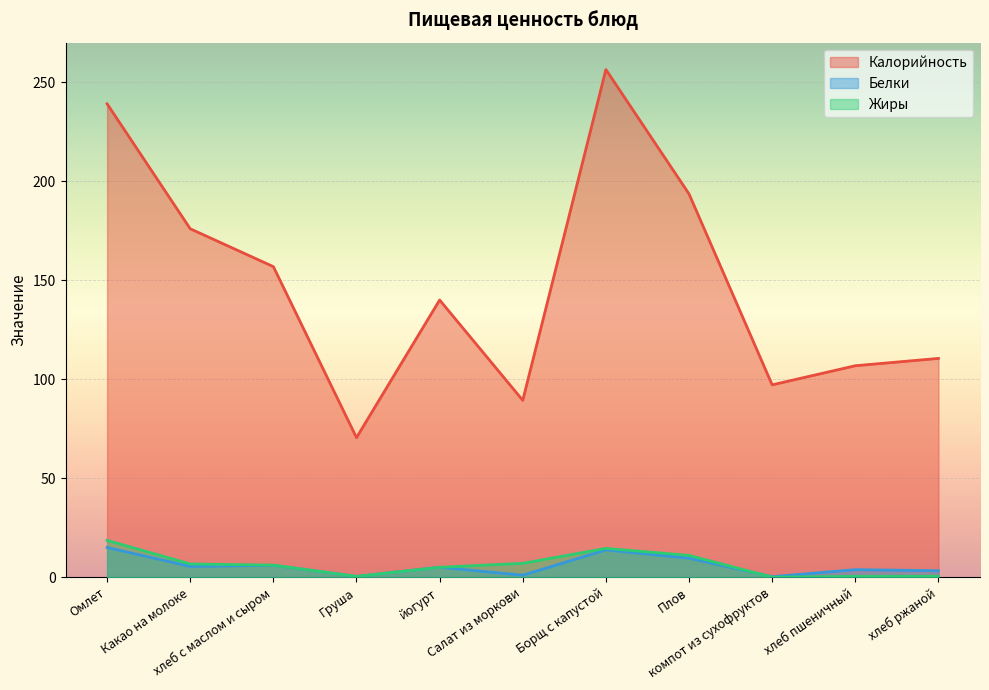

The value of Жиры at Борщ с капустой is 14.5. True or false?

True